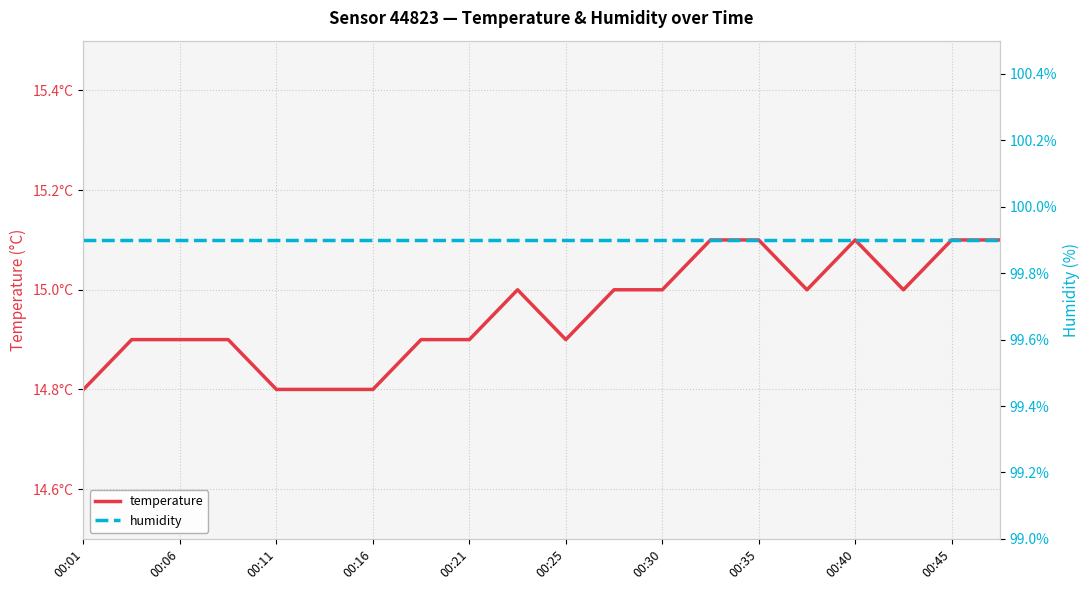

Is it true that humidity equals 99.9 at 00:25?

True